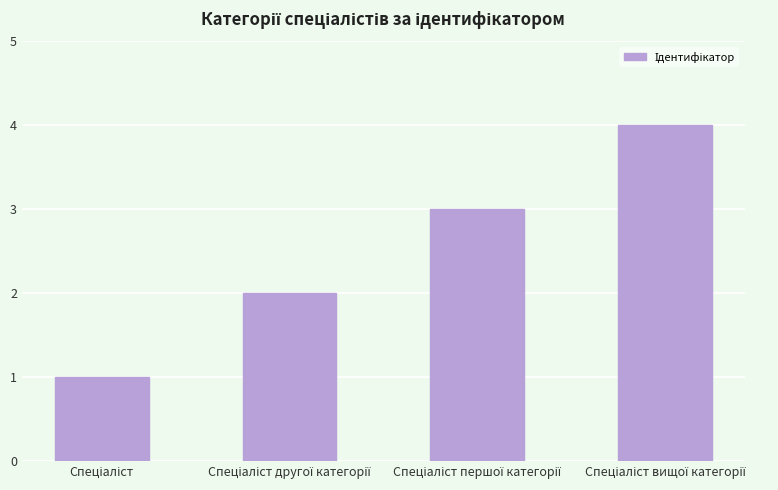

What is the sum of all values?

10